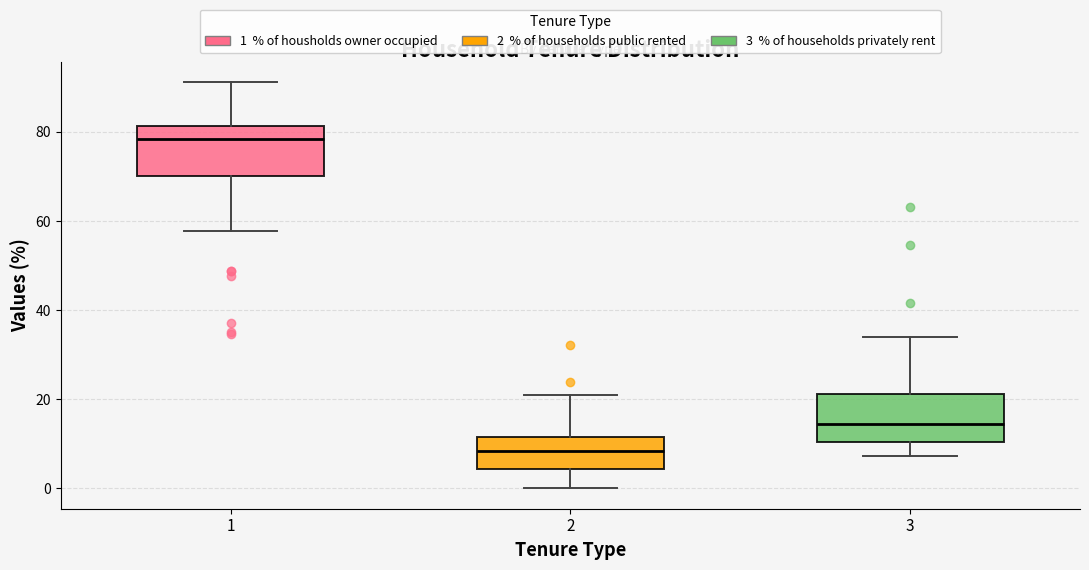

Which box's median line is the lowest?

2